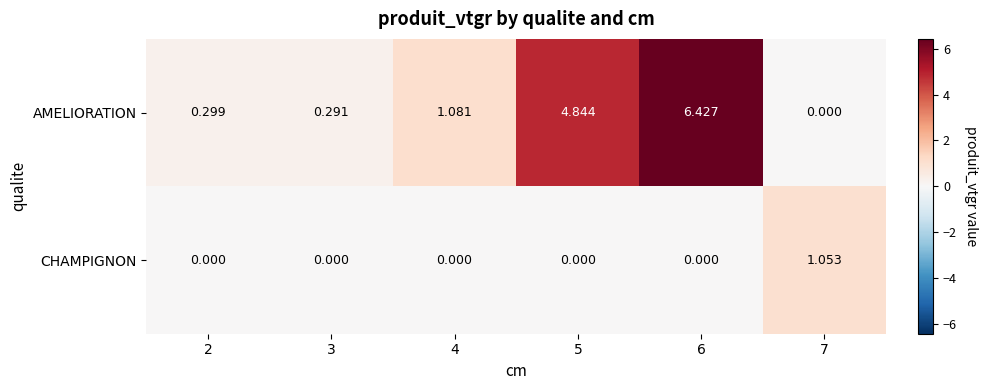

Which series has the largest total across all categories?

AMELIORATION